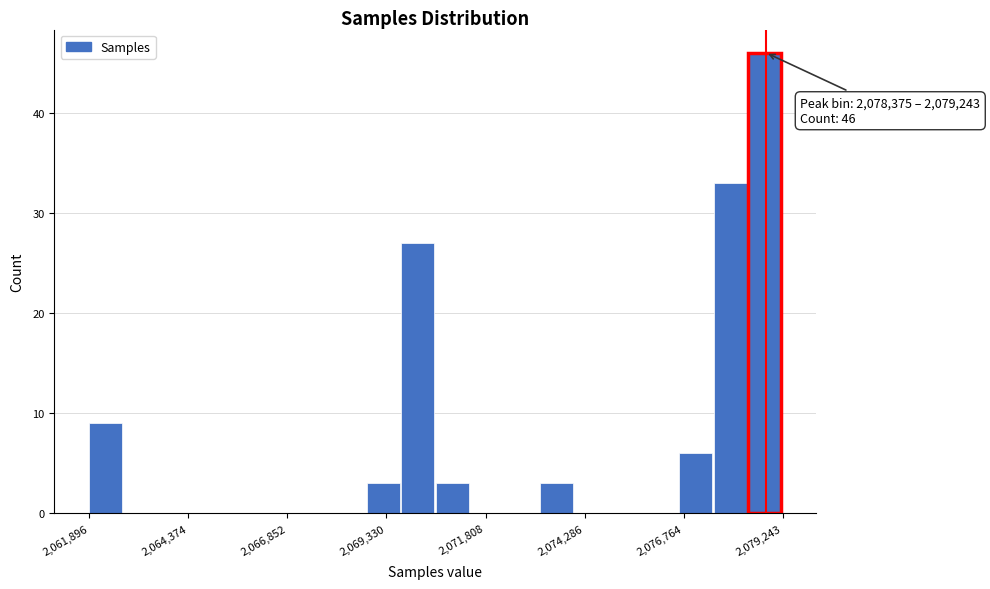

Read against the x-axis, roughly where is the centre of the tallest bar?

2079000